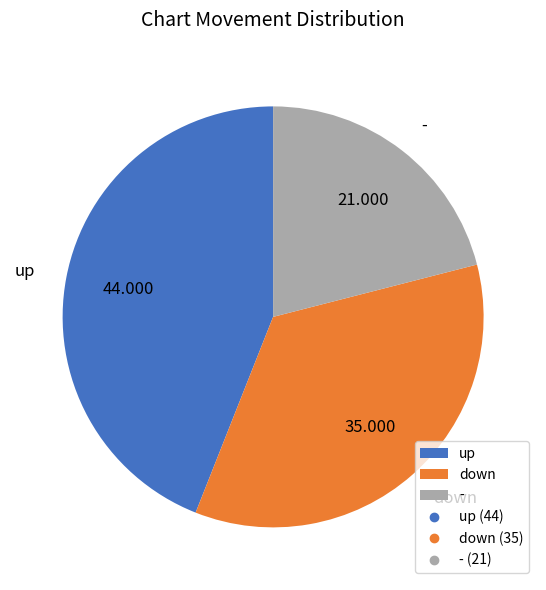

Which category has the smallest portion of the pie?

-